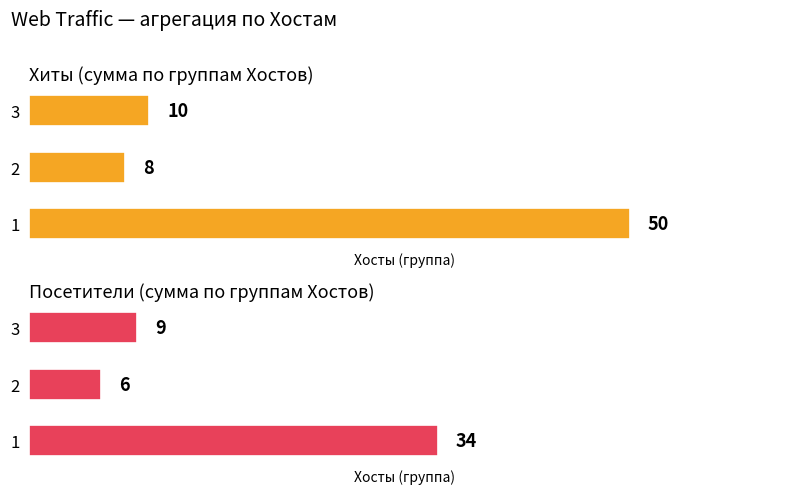

How many data points in Хиты are less than 10?

1